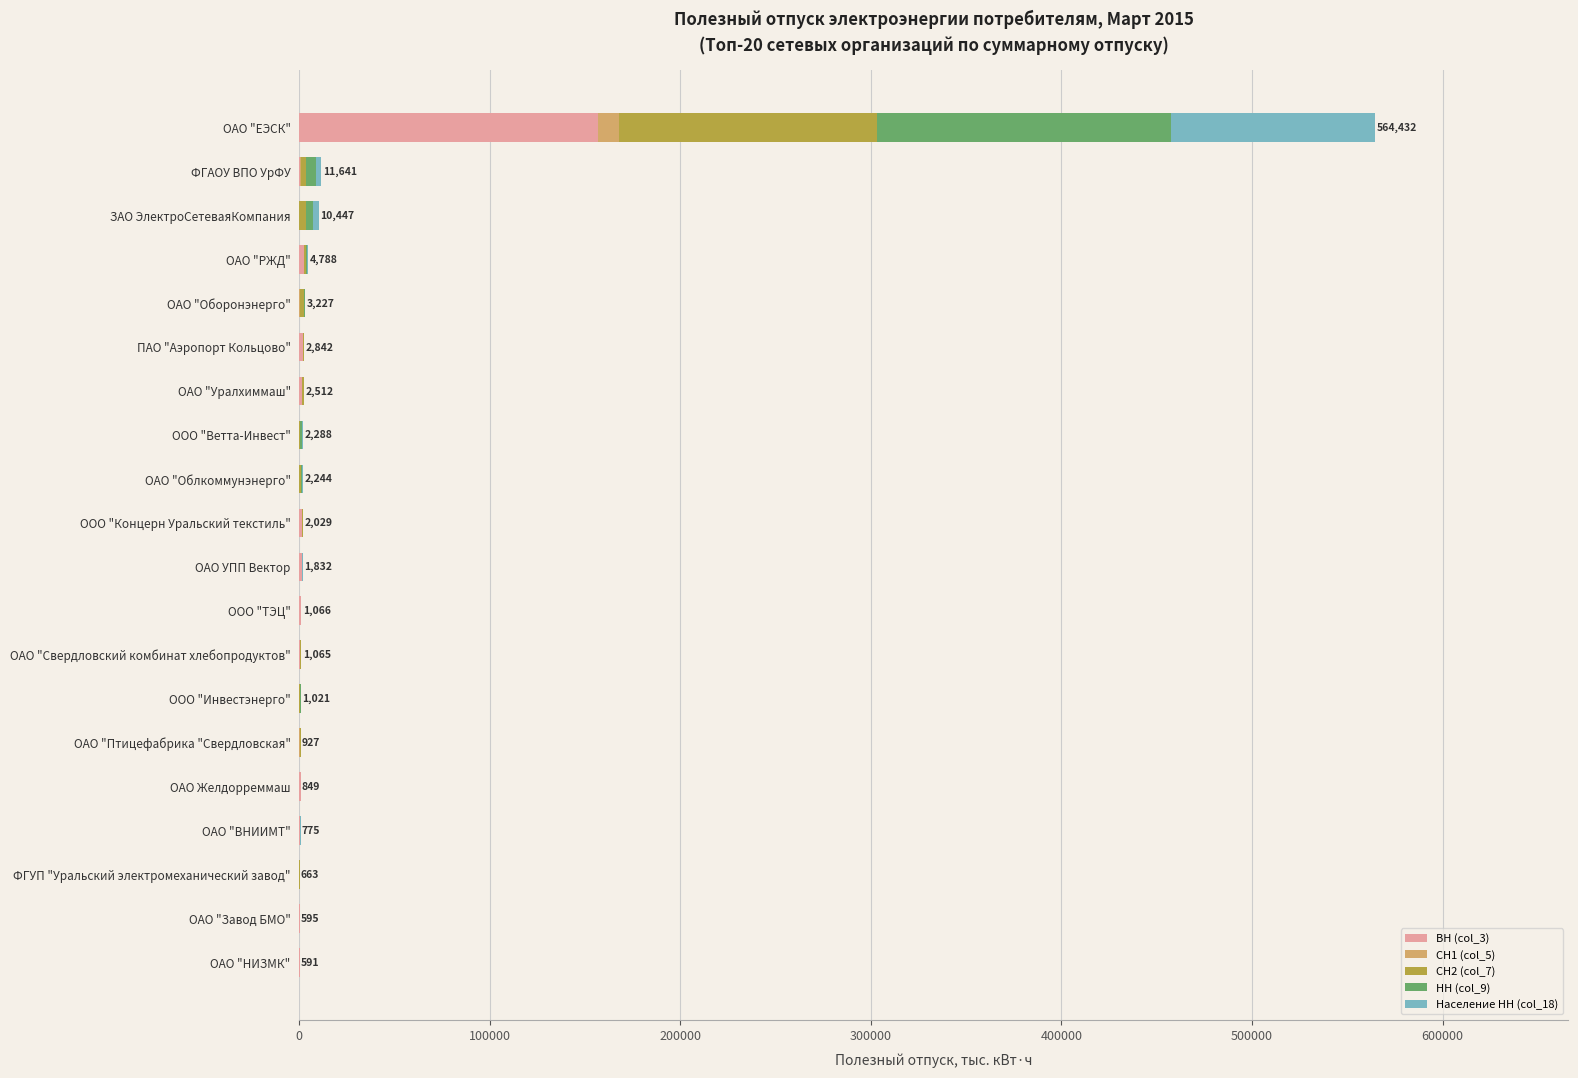

The value of ВН (col_3) at ОАО "Оборонэнерго" is 0.0. True or false?

True